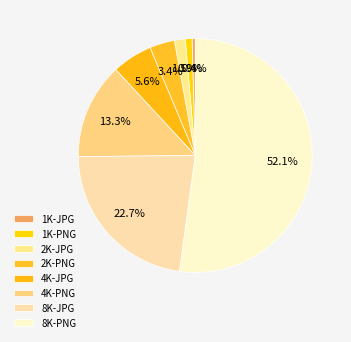

What percentage is the 4K-JPG slice, to the nearest percent?

6%